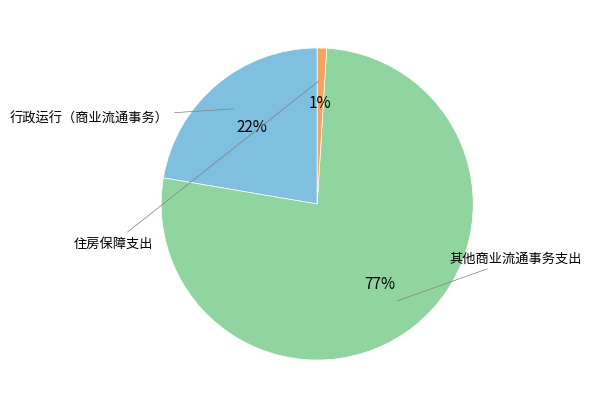

To the nearest percent, what is the difference between the largest and smallest slice percentages?

76%